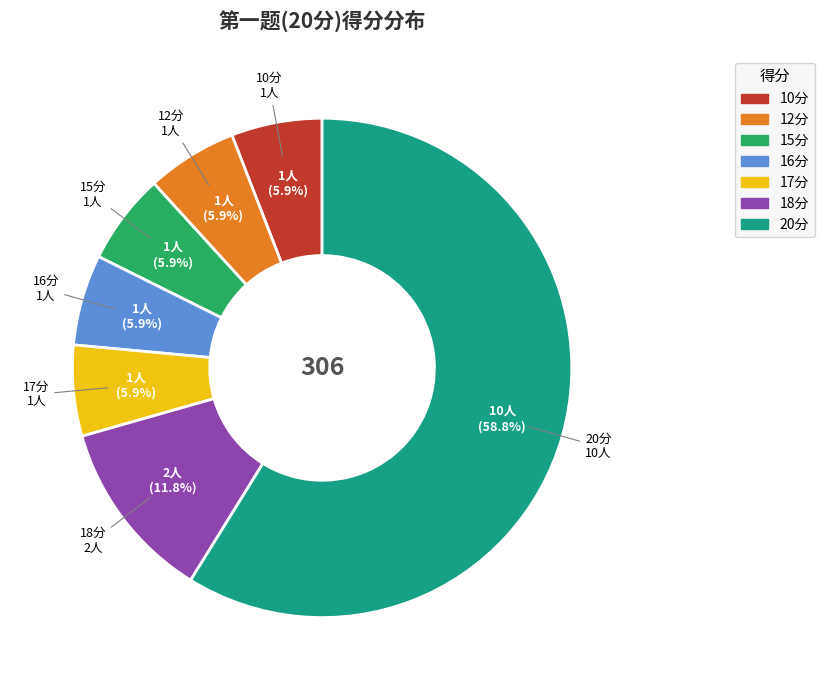

Does any single category account for the majority?

Yes